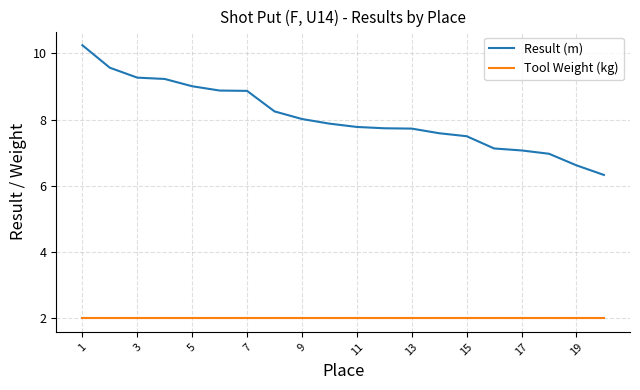

Which series has the largest total across all categories?

Result (m)